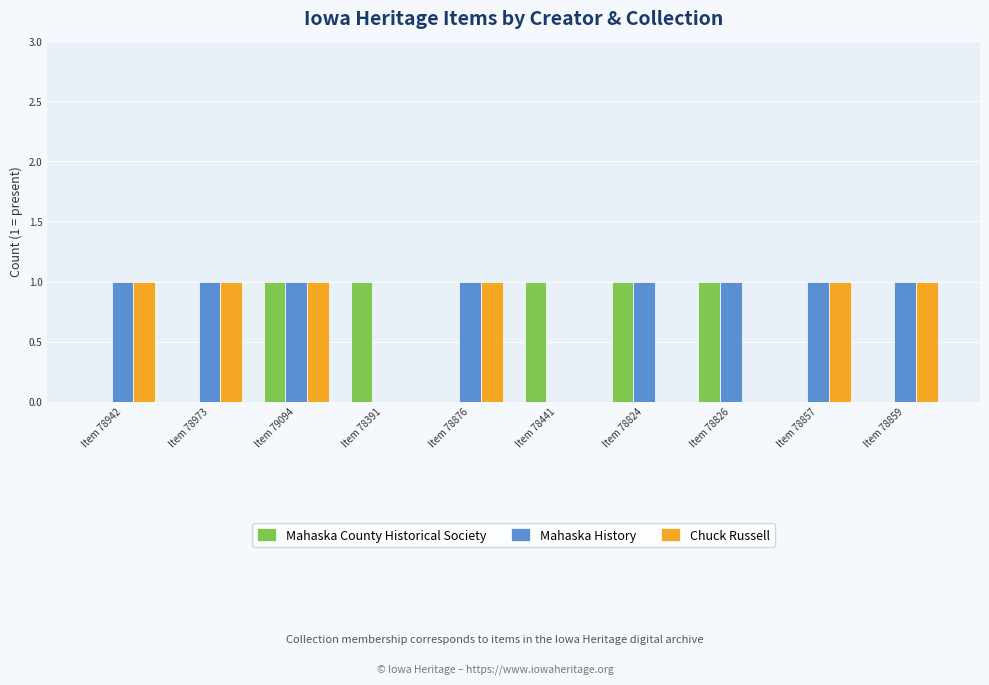

The Mahaska History series shows 1 at Item 78973. True or false?

True